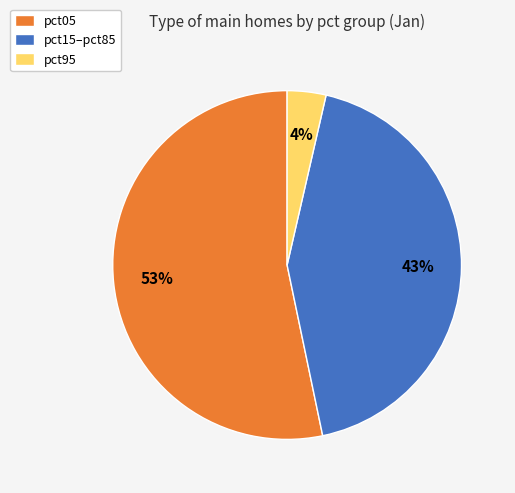

To the nearest percent, what is the difference between the pct05 and pct15–pct85 slice percentages?

10%